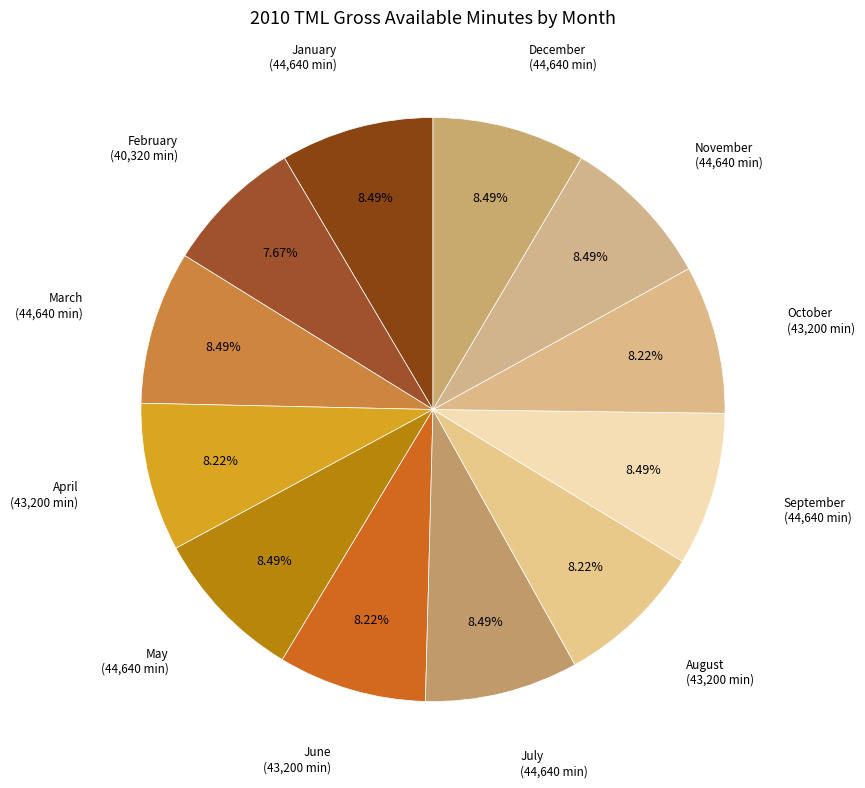

How many segments does this pie chart have?

12